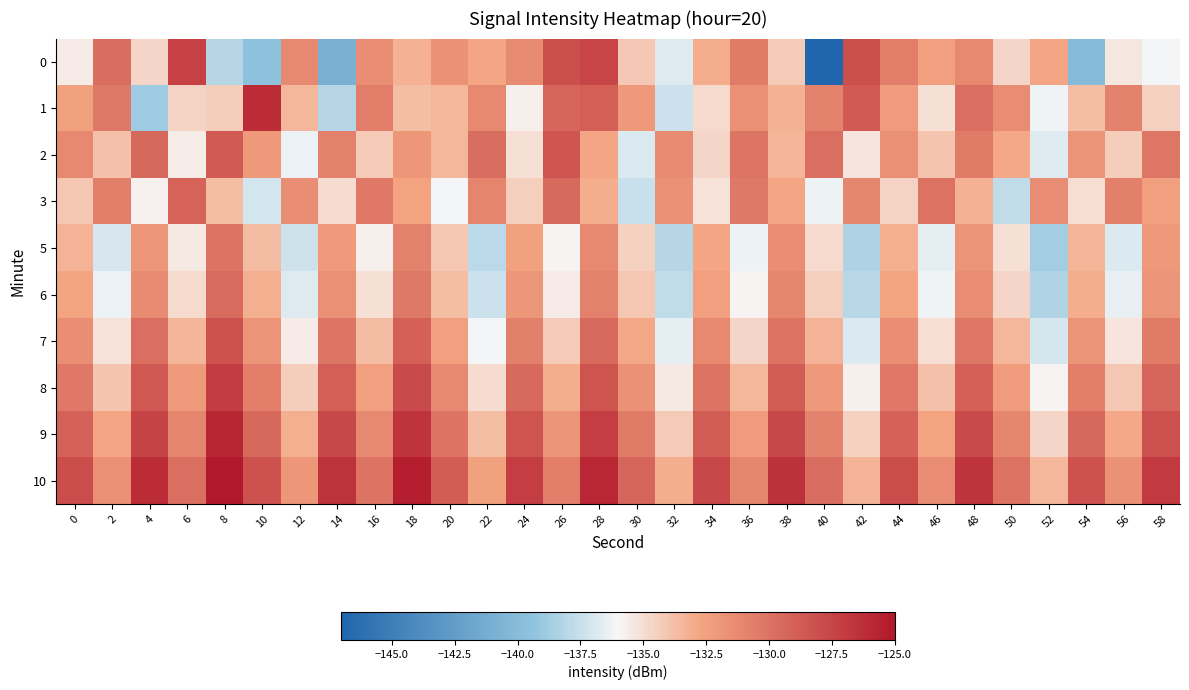

Which has a higher value, 52 or 38?

52